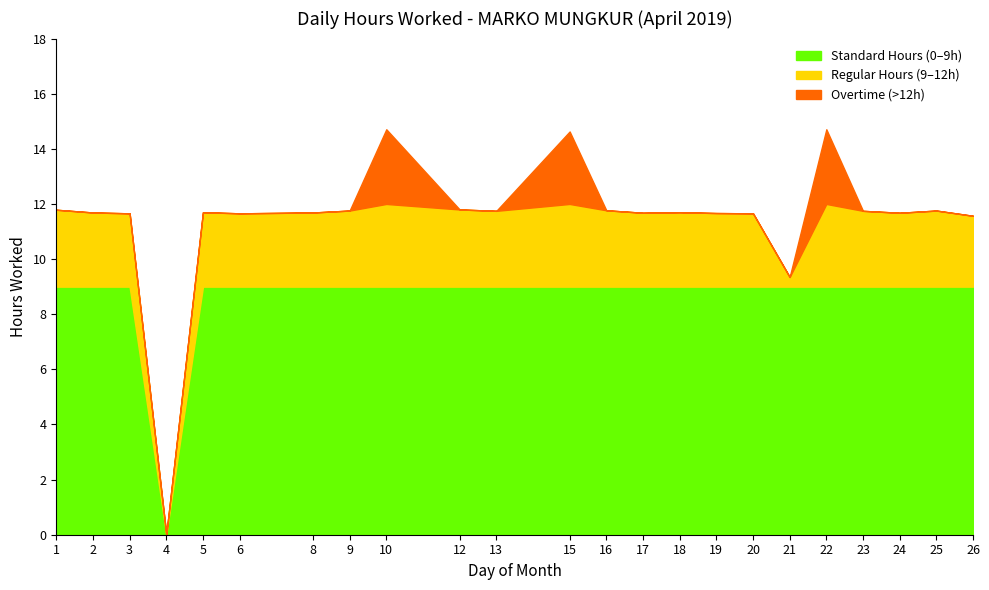

Is it true that the value at 15 is 4.1?

False